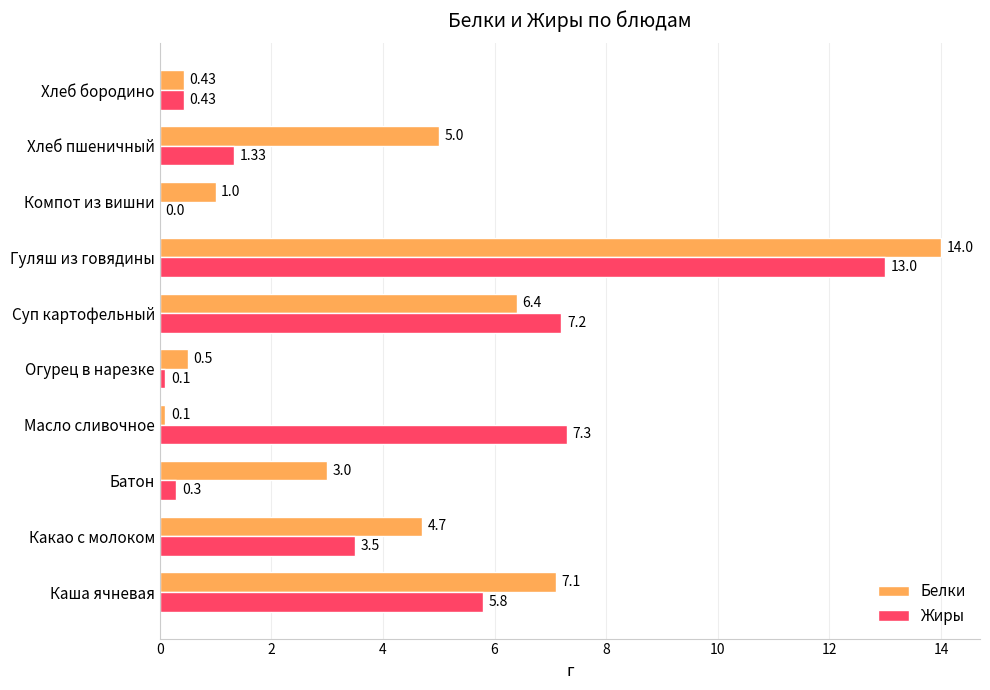

Which series changed the most between Каша ячневая and Хлеб бородино?

Белки